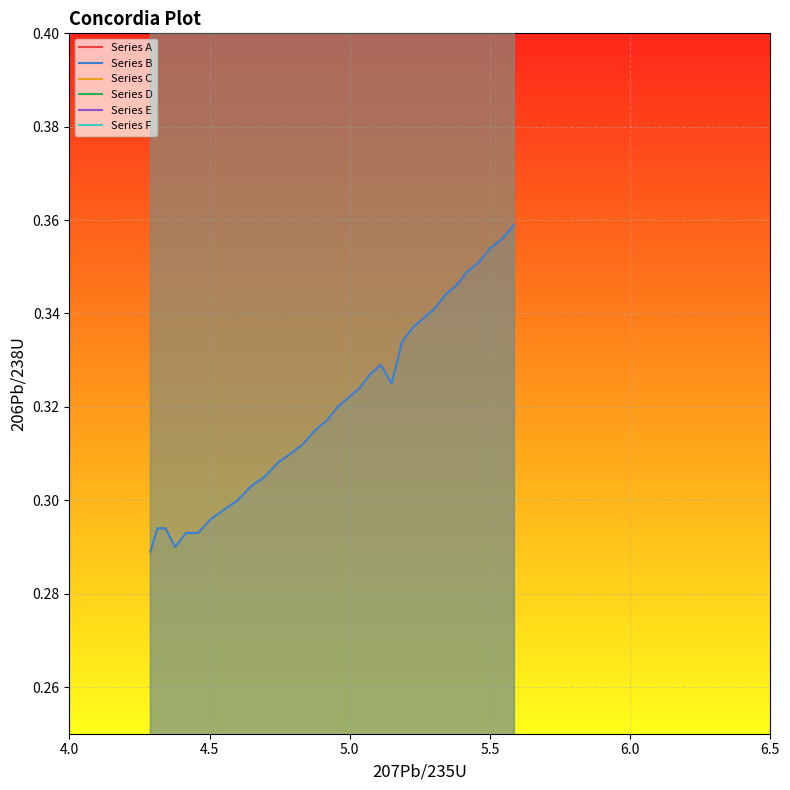

Which series has the largest total across all categories?

Series F